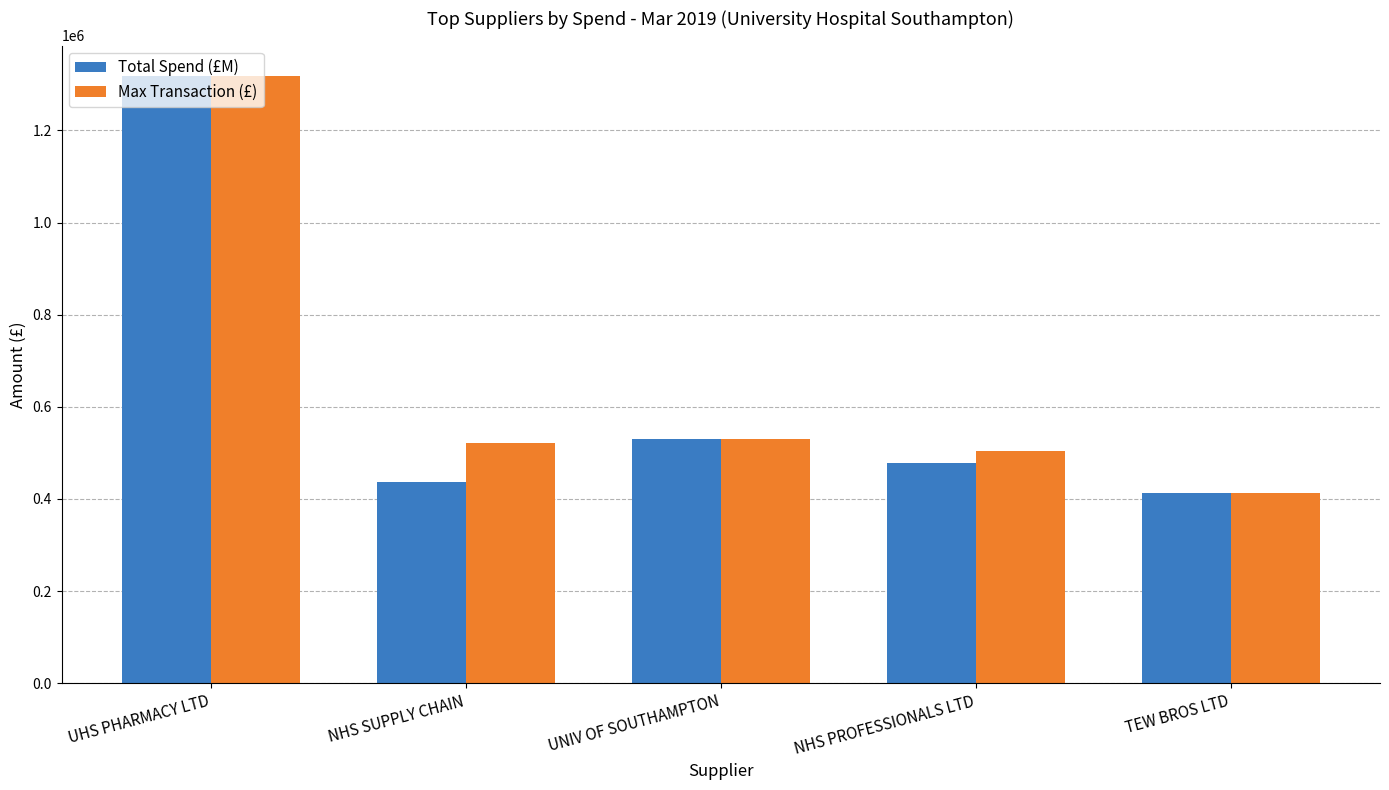

At NHS SUPPLY CHAIN, list the series in order from largest to smallest.

Max Transaction (£), Total Spend (£M)